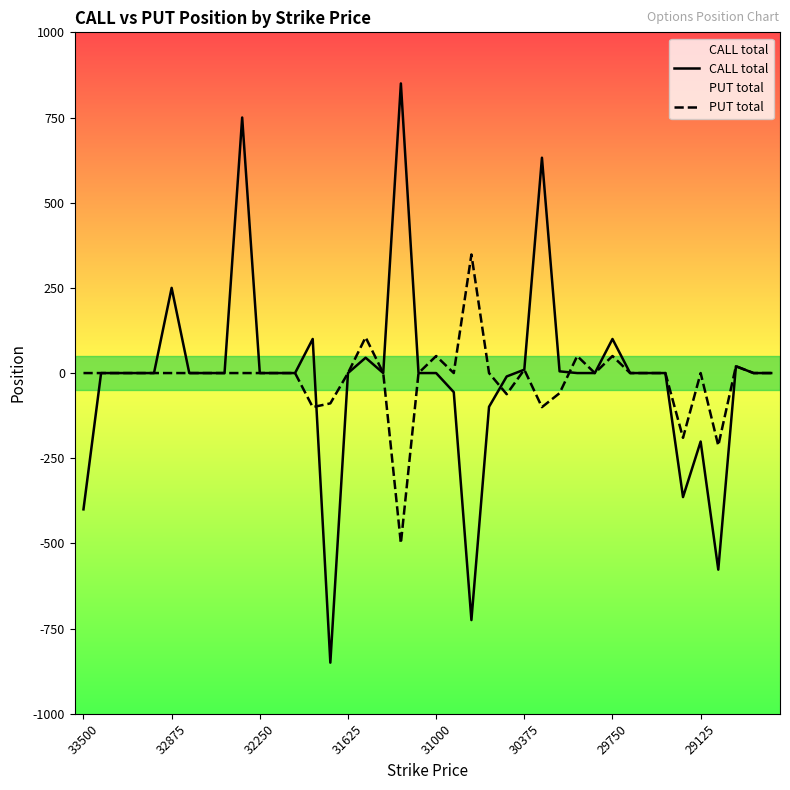

True or false: CALL total and PUT total intersect in this chart.

True